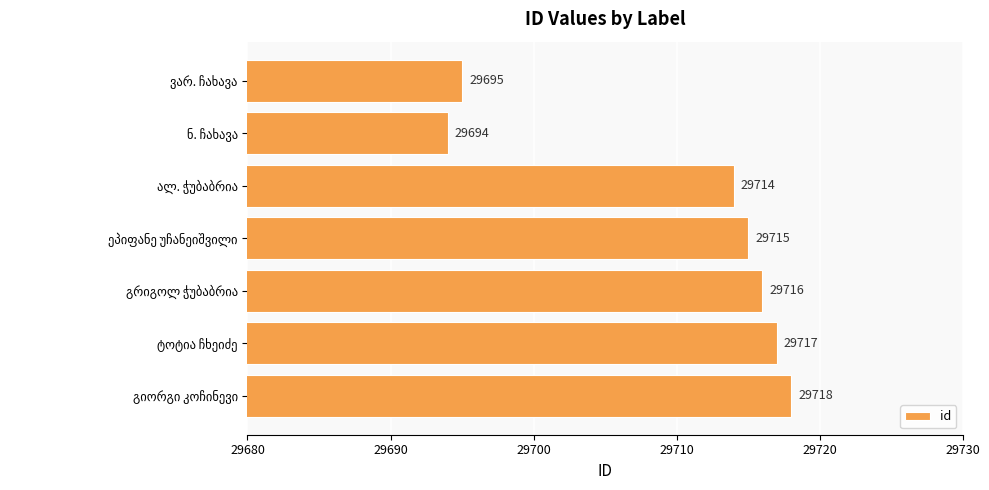

How many categories are shown in the chart?

7